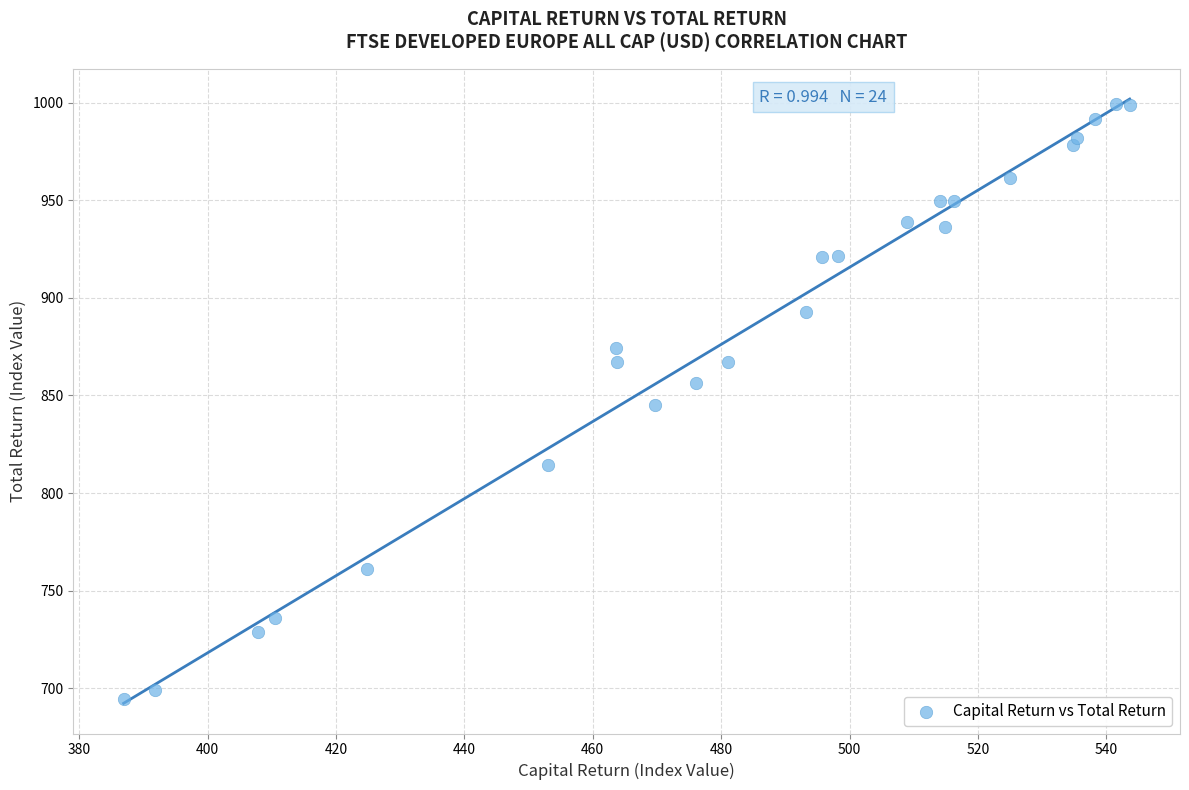

What is the range of X values (max minus min)?

156.7